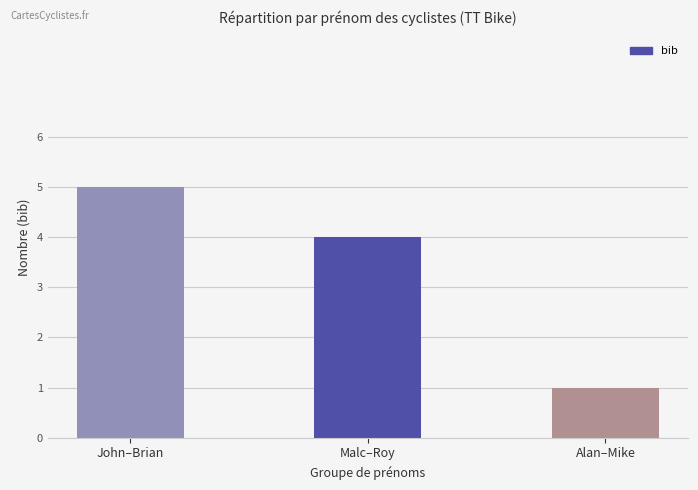

What is the change in value from Malc–Roy to Alan–Mike?

-3